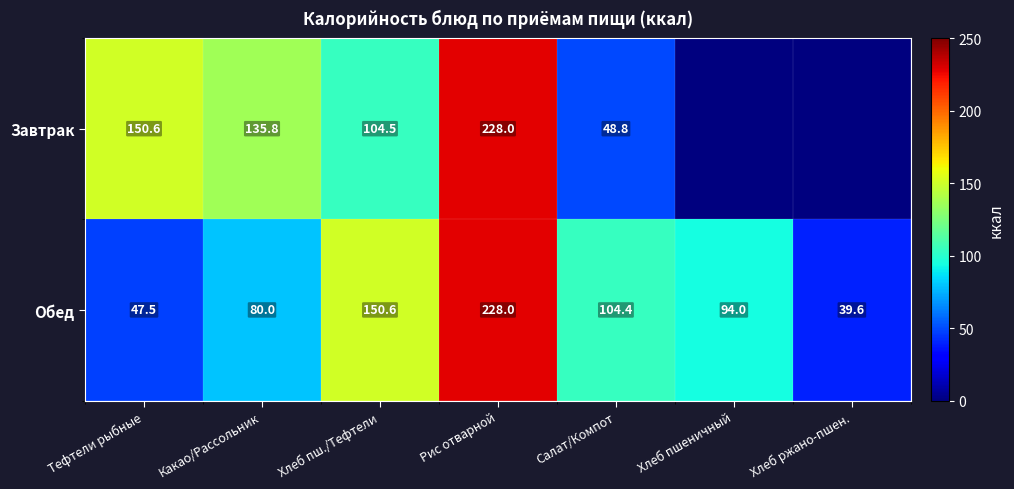

List the labels in order of Обед value, largest first.

Рис отварной, Хлеб пш./Тефтели, Салат/Компот, Хлеб пшеничный, Какао/Рассольник, Тефтели рыбные, Хлеб ржано-пшен.